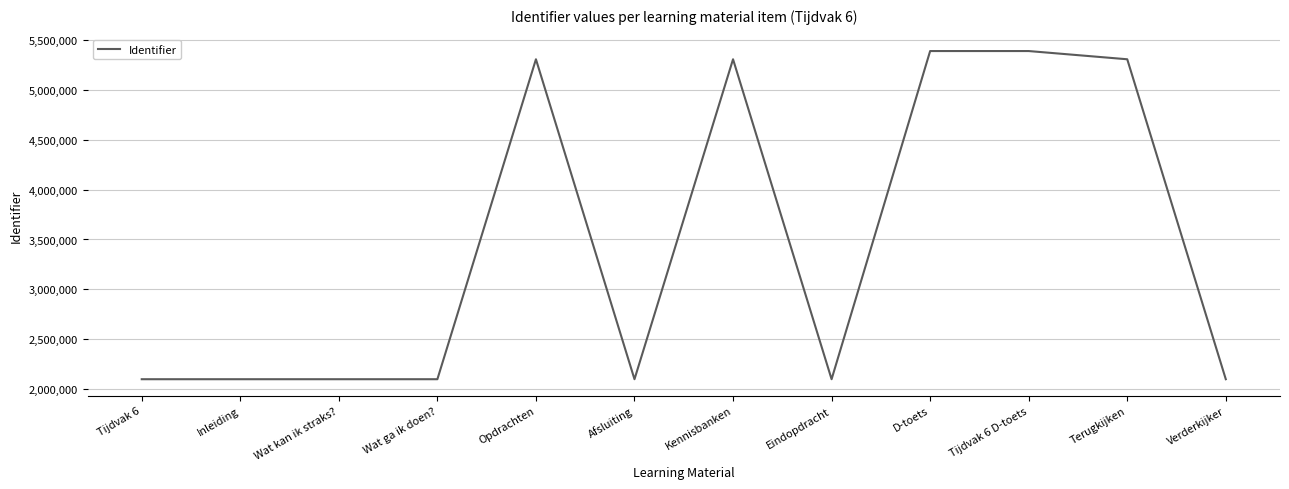

True or false: the data shows 2096295 at Inleiding.

True